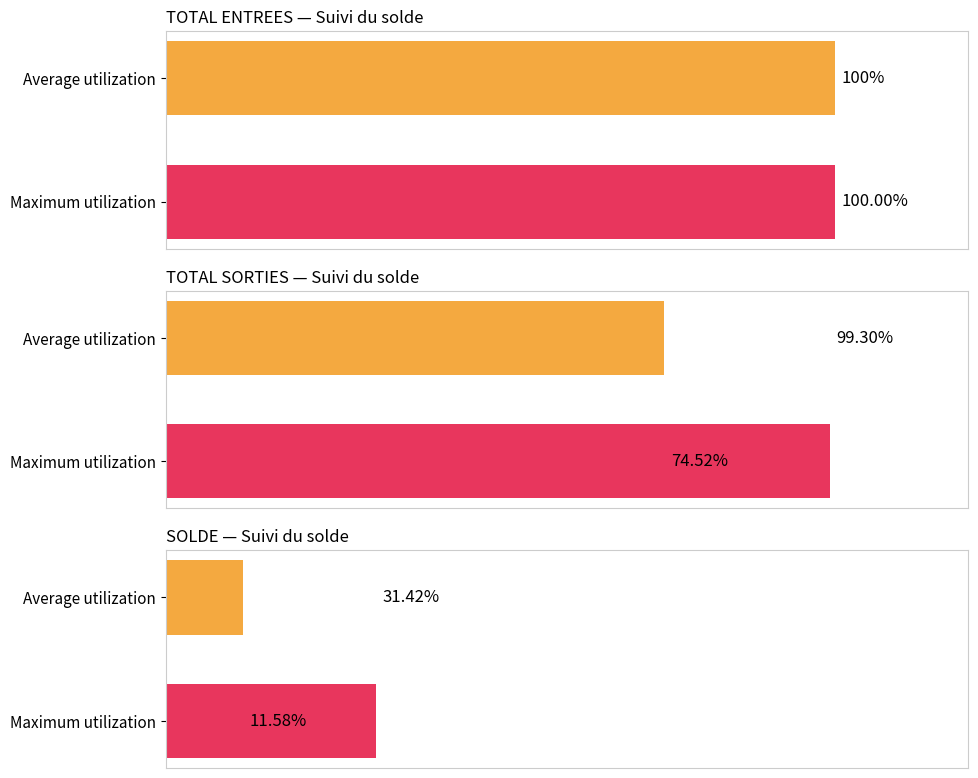

Is the value of SOLDE at 1 greater than the value of TOTAL SORTIES at 0?

No